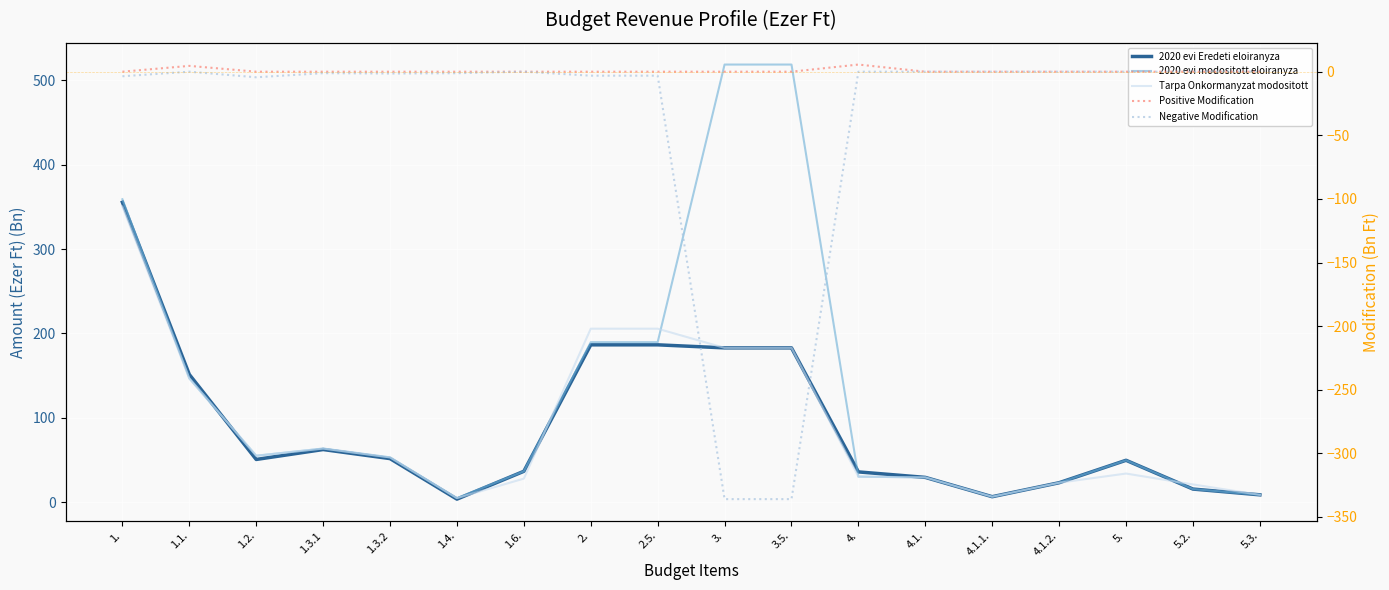

True or false: Tarpa Onkormanyzat modositott and Positive Modification cross at least once.

False